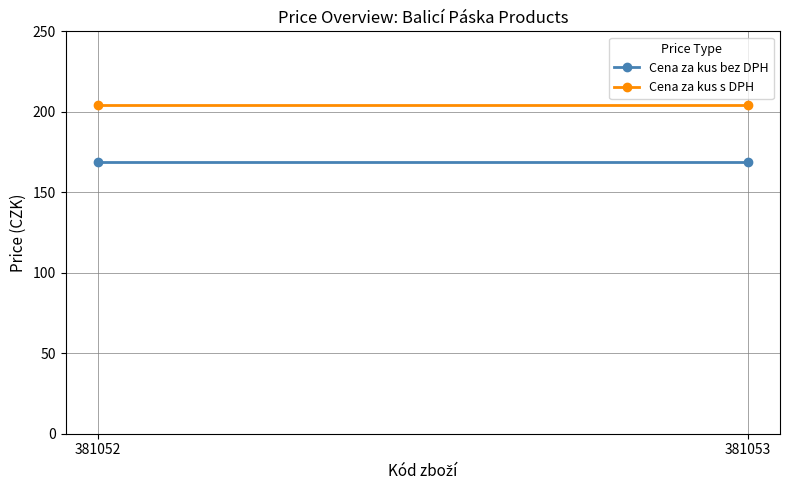

How many data points does each series have?

2